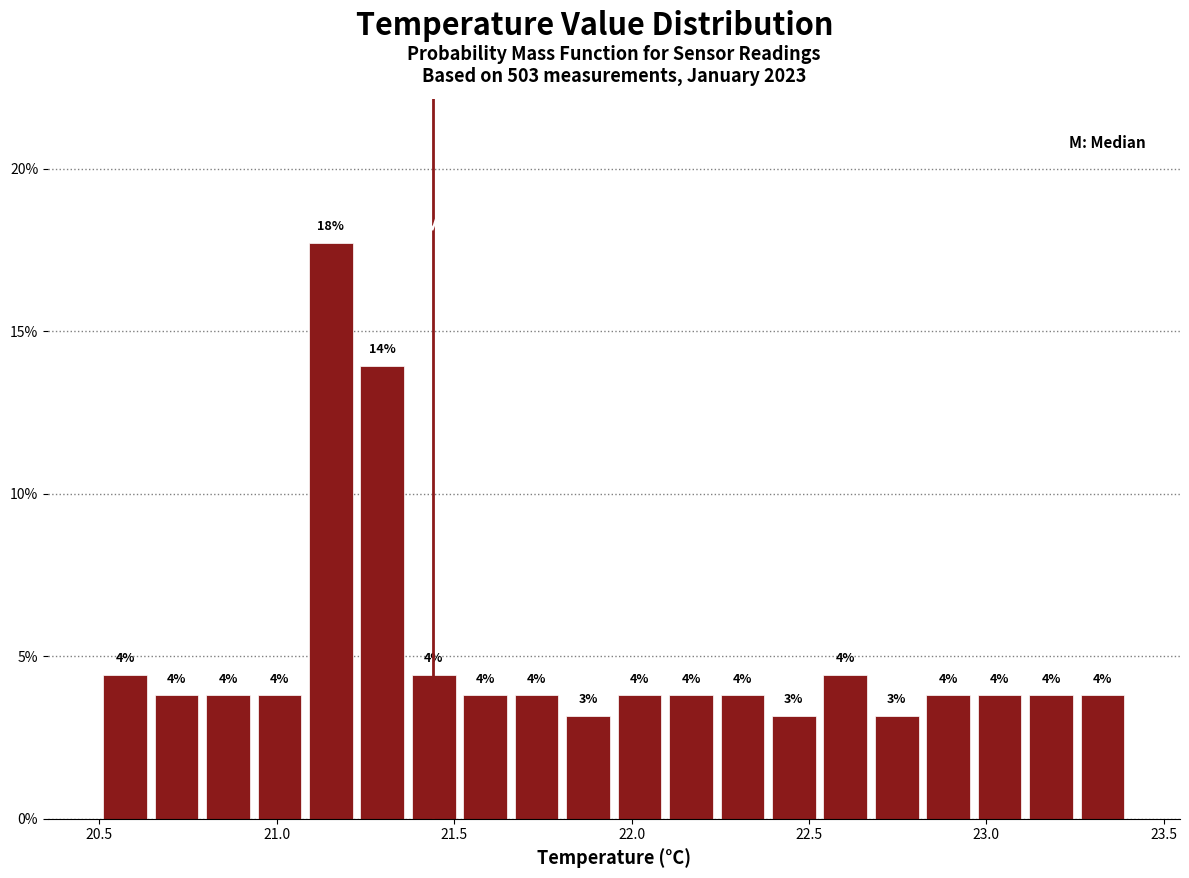

Read against the x-axis, roughly where is the centre of the tallest bar?

21.15